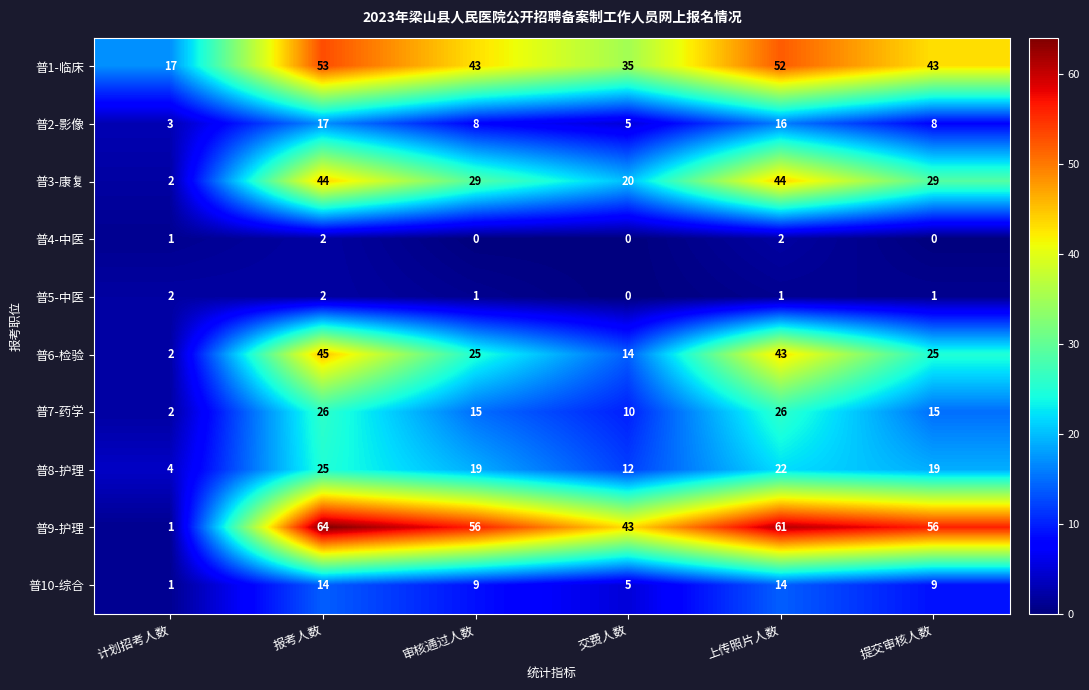

Between 报考人数 and 提交审核人数, which series saw the biggest shift?

普6-检验